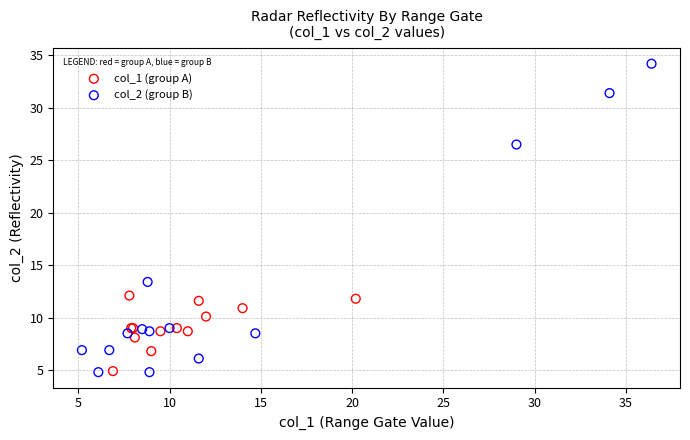

Which series reaches the maximum Y coordinate?

col_2 (group B)